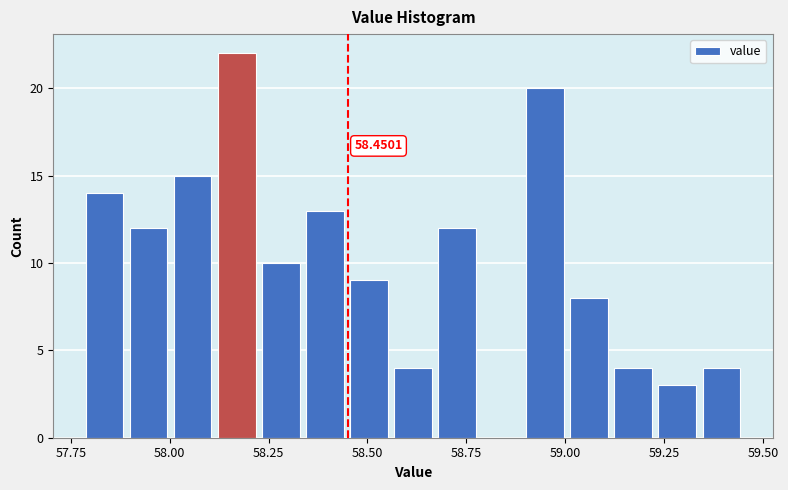

Around what value on the x-axis is the tallest bar? Give the approximate position of its centre, as read against the axis.

58.15